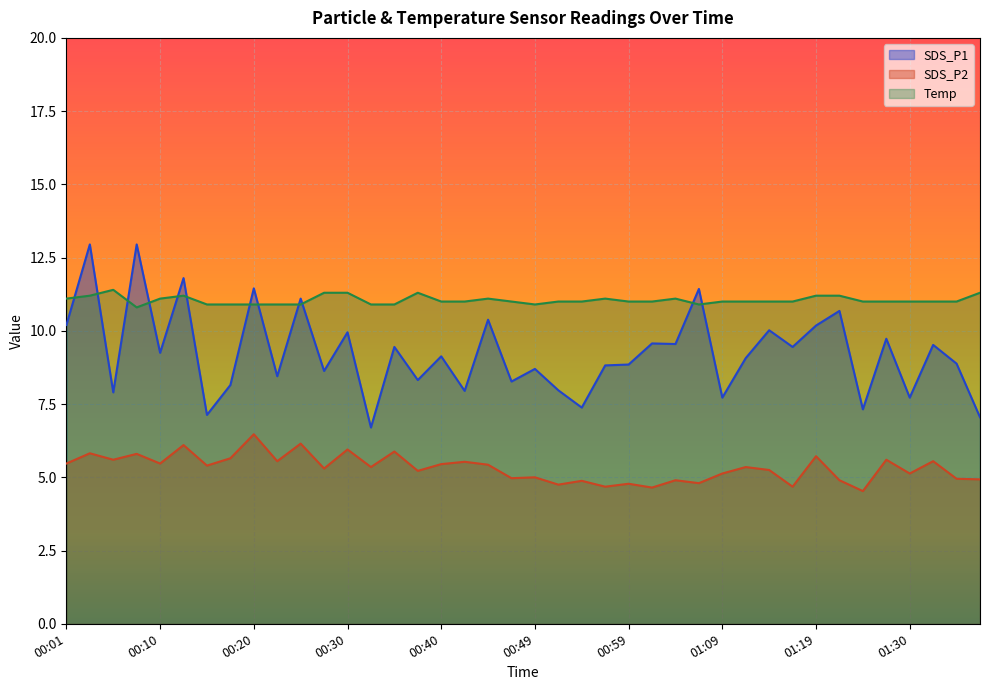

Reading left to right, transcribe all the data shown in this chart.

SDS_P1: 10.2	12.9	7.9	12.9	9.2	11.8	7.1	8.2	11.4	8.4	11.1	8.6	9.9	6.7	9.4	8.3	9.1	8.0	10.4	8.3	8.7	8.0	7.4	8.8	8.8	9.6	9.6	11.4	7.7	9.1	10.0	9.4	10.2	10.7	7.3	9.7	7.7	9.5	8.9	7.0
SDS_P2: 5.5	5.8	5.6	5.8	5.5	6.1	5.4	5.7	6.5	5.5	6.2	5.3	6.0	5.3	5.9	5.2	5.5	5.5	5.4	5.0	5.0	4.8	4.9	4.7	4.8	4.7	4.9	4.8	5.1	5.3	5.2	4.7	5.7	4.9	4.5	5.6	5.1	5.5	5.0	4.9
Temp: 11.1	11.2	11.4	10.8	11.1	11.2	10.9	10.9	10.9	10.9	10.9	11.3	11.3	10.9	10.9	11.3	11.0	11.0	11.1	11.0	10.9	11.0	11.0	11.1	11.0	11.0	11.1	10.9	11.0	11.0	11.0	11.0	11.2	11.2	11.0	11.0	11.0	11.0	11.0	11.3